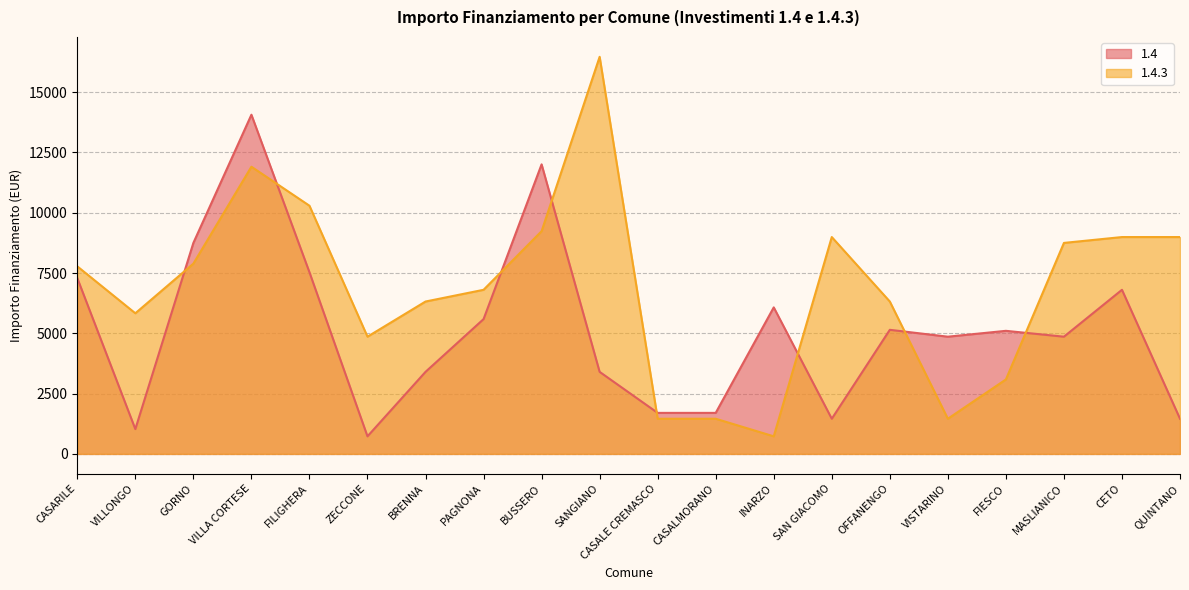

The value of 1.4 at CASALMORANO is 2315. True or false?

False